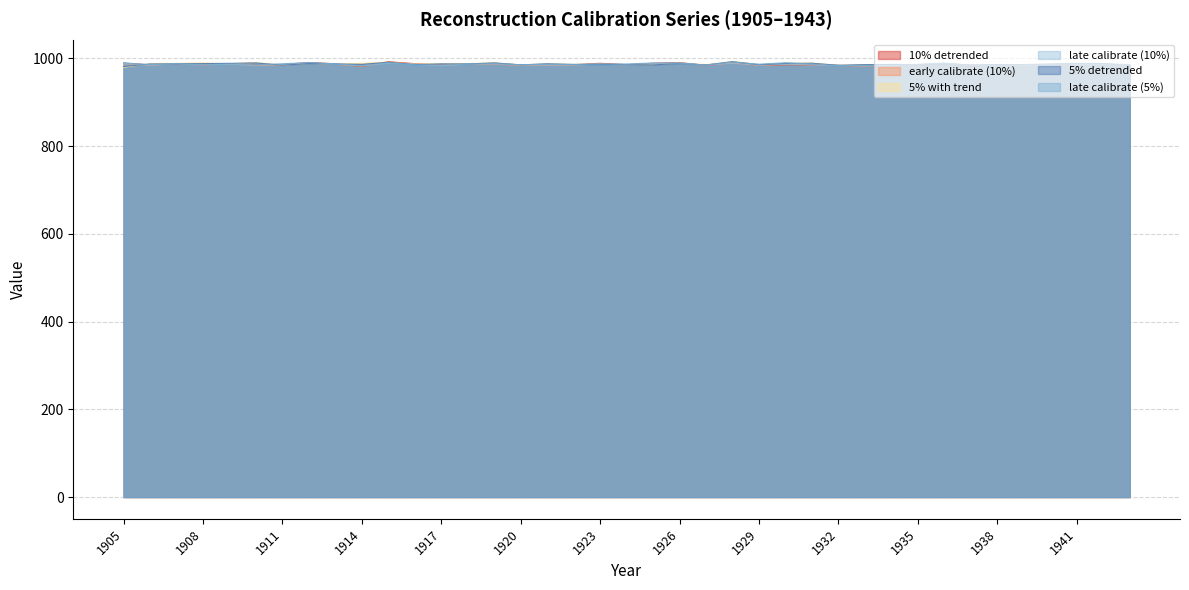

At how many categories does at least one series exceed 979?

39